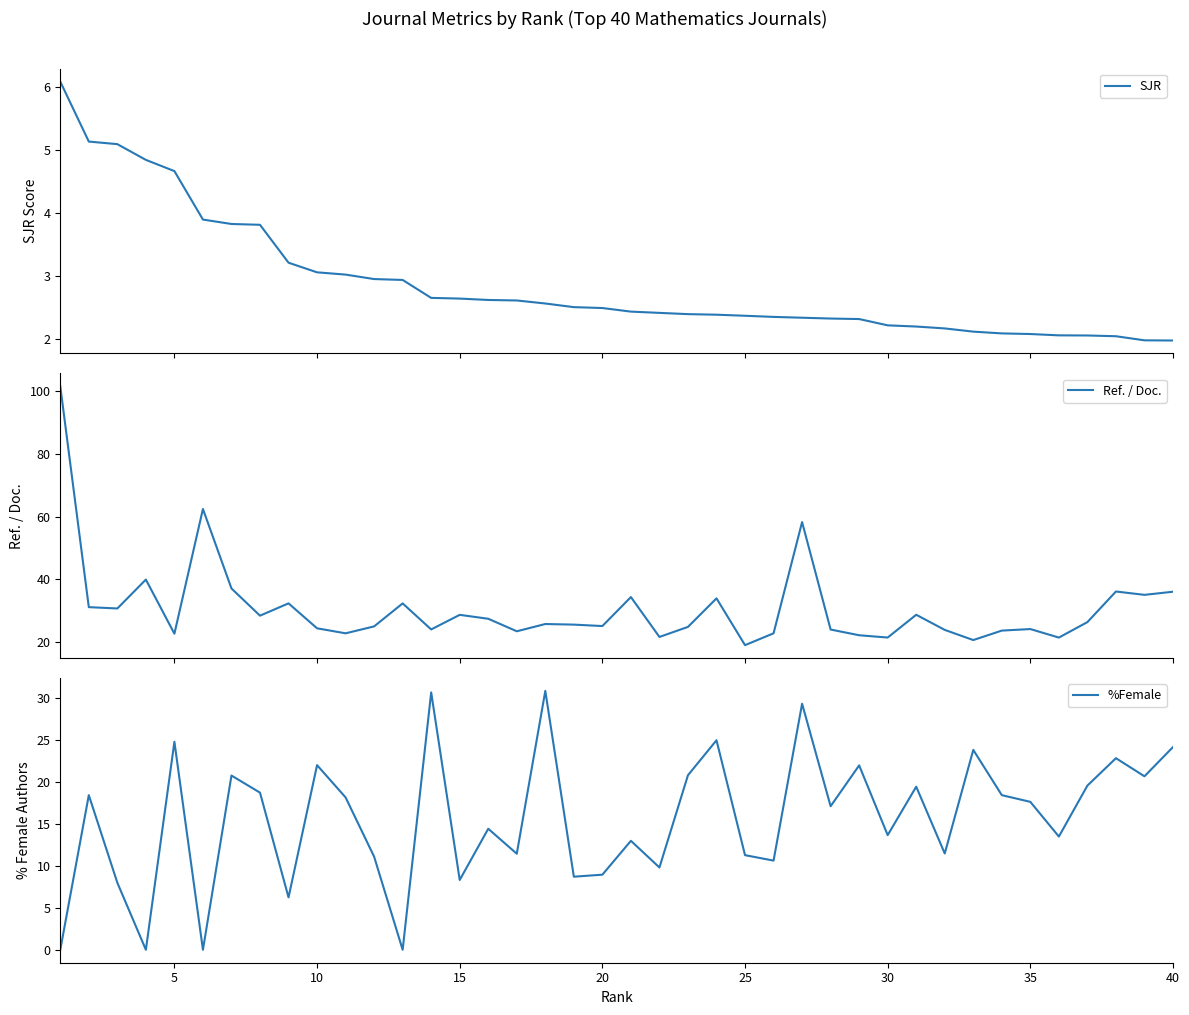

How many values in the Ref. / Doc. series are below 25?

18